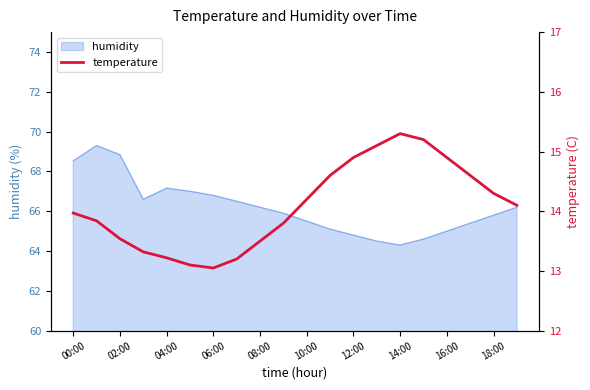

Is it true that humidity equals 65.0 at 16:00?

True